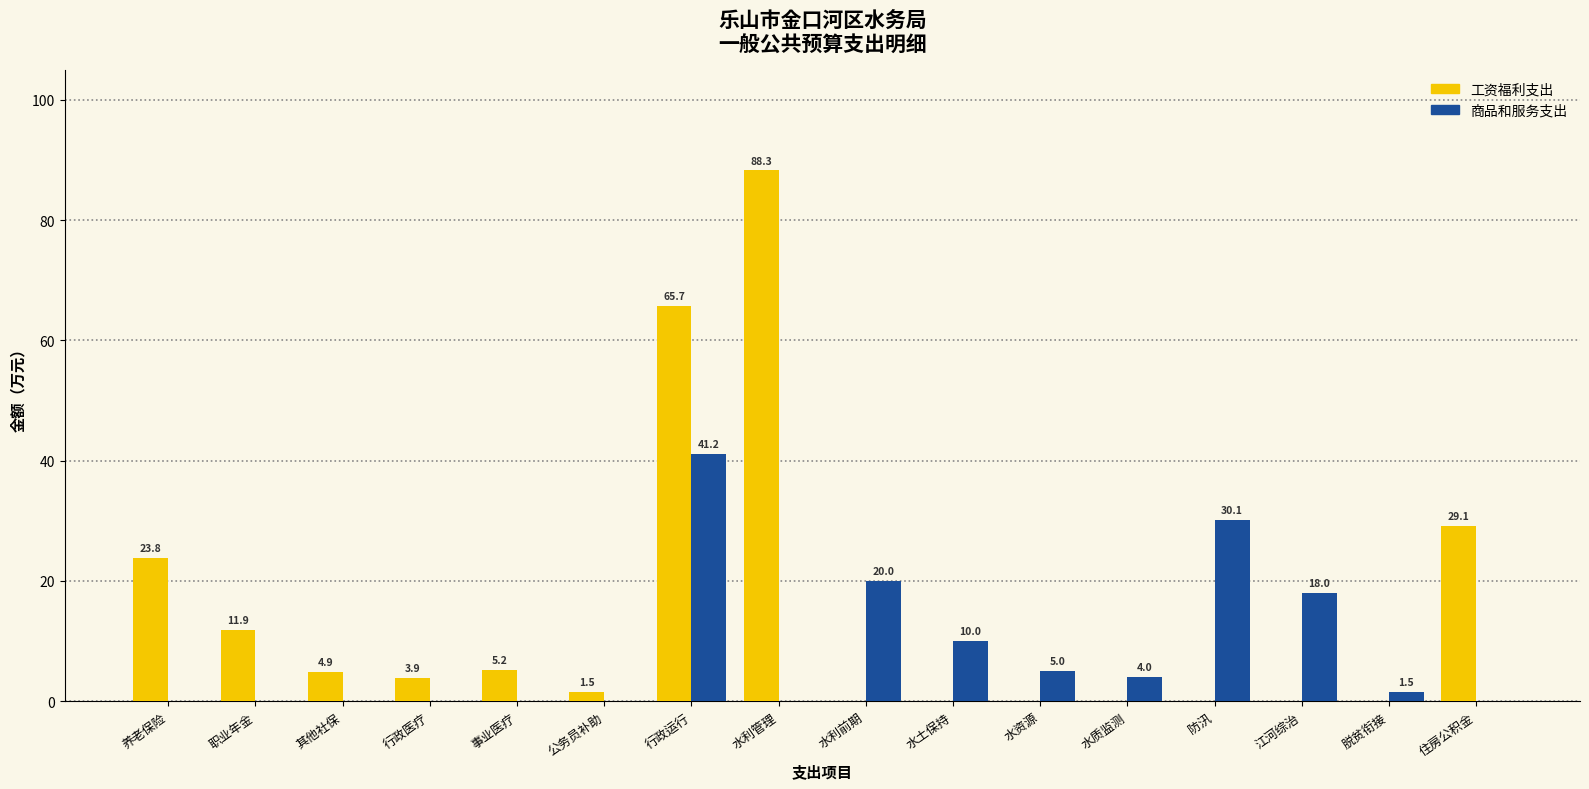

Does the chart contain stacked bars?

No